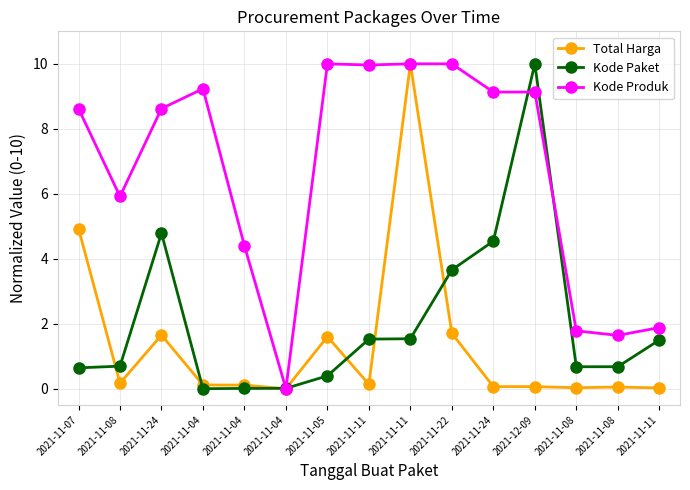

Reading right to left, what are all the values shown in this chart?

Total Harga: 2021-11-11=0.0	2021-11-08=0.1	2021-11-08=0.0	2021-12-09=0.1	2021-11-24=0.1	2021-11-22=1.7	2021-11-11=10.0	2021-11-11=0.1	2021-11-05=1.6	2021-11-04=0.0	2021-11-04=0.1	2021-11-04=0.1	2021-11-24=1.6	2021-11-08=0.2	2021-11-07=4.9
Kode Paket: 2021-11-11=1.5	2021-11-08=0.7	2021-11-08=0.7	2021-12-09=10.0	2021-11-24=4.5	2021-11-22=3.7	2021-11-11=1.5	2021-11-11=1.5	2021-11-05=0.4	2021-11-04=0.0	2021-11-04=0.0	2021-11-04=0.0	2021-11-24=4.8	2021-11-08=0.7	2021-11-07=0.6
Kode Produk: 2021-11-11=1.9	2021-11-08=1.6	2021-11-08=1.8	2021-12-09=9.1	2021-11-24=9.1	2021-11-22=10.0	2021-11-11=10.0	2021-11-11=10.0	2021-11-05=10.0	2021-11-04=0.0	2021-11-04=4.4	2021-11-04=9.2	2021-11-24=8.6	2021-11-08=5.9	2021-11-07=8.6